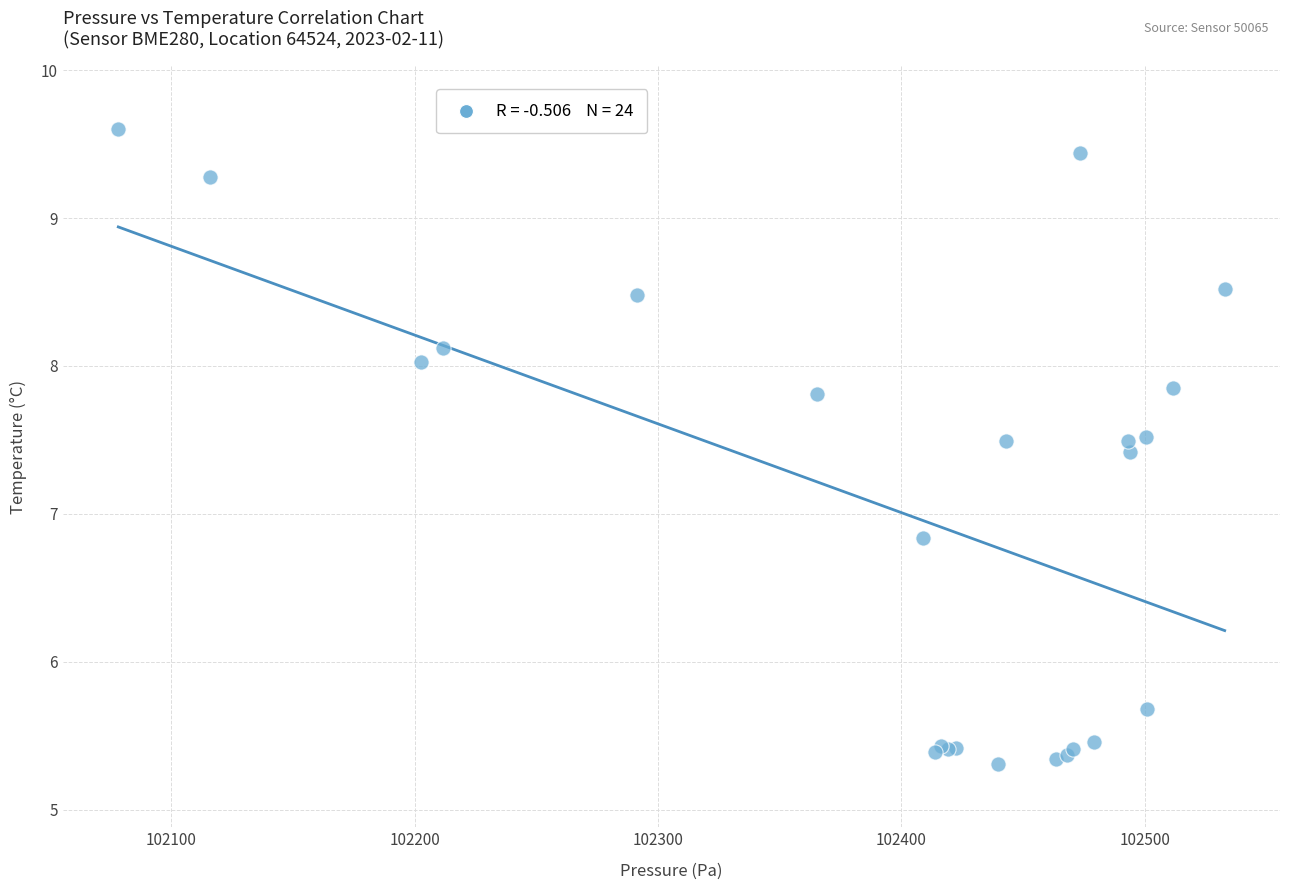

What Y value in the scatter plot is closest to 7?

6.8